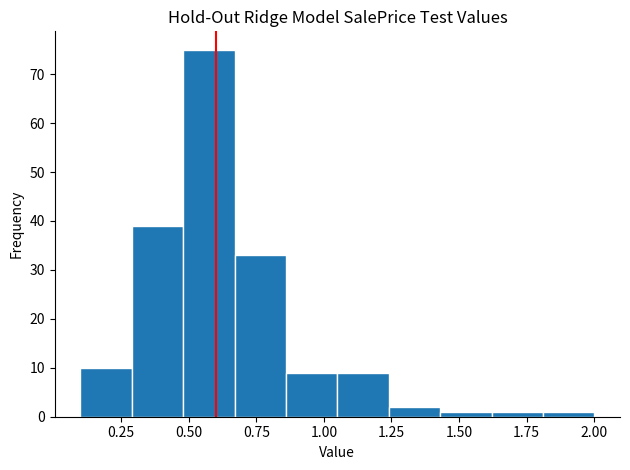

Read against the x-axis, roughly where is the centre of the tallest bar?

0.60